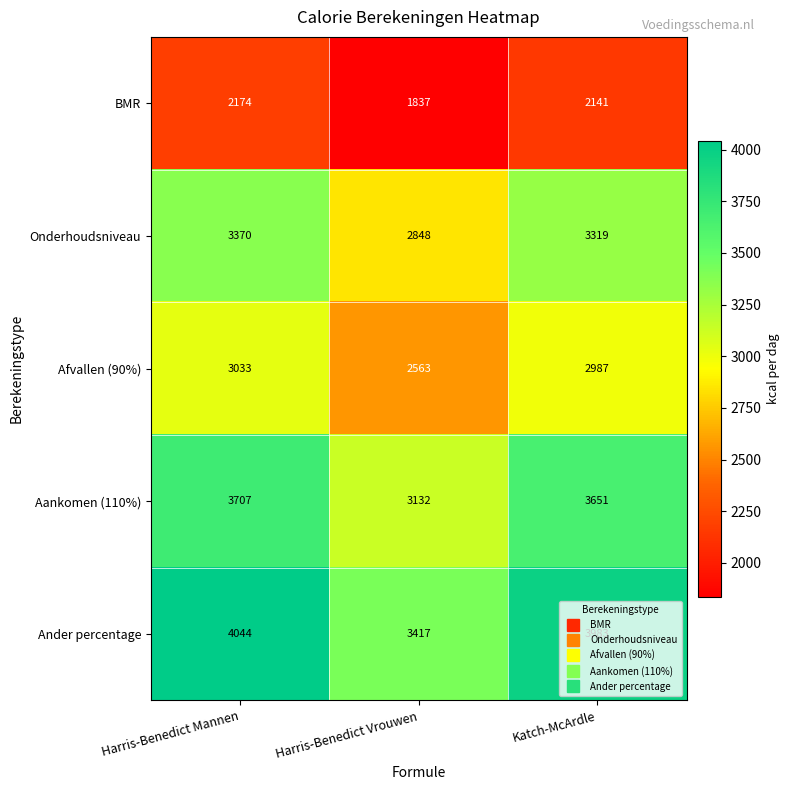

List the series in order of their overall mean, highest first.

Ander percentage, Aankomen (110%), Onderhoudsniveau, Afvallen (90%), BMR